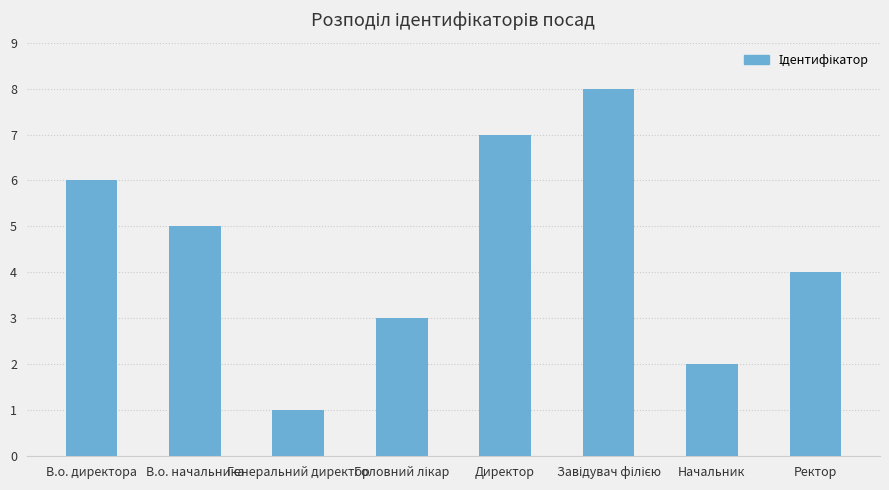

How many values are between 3 and 7?

5